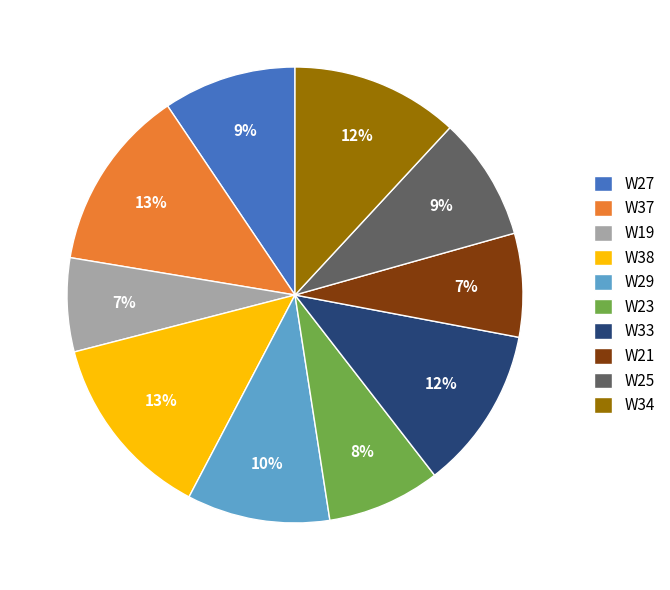

Is there a majority slice in this chart?

No